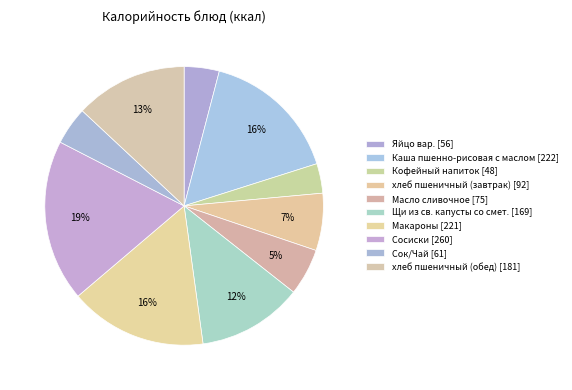

What percentage is the Масло сливочное slice, to the nearest percent?

5%